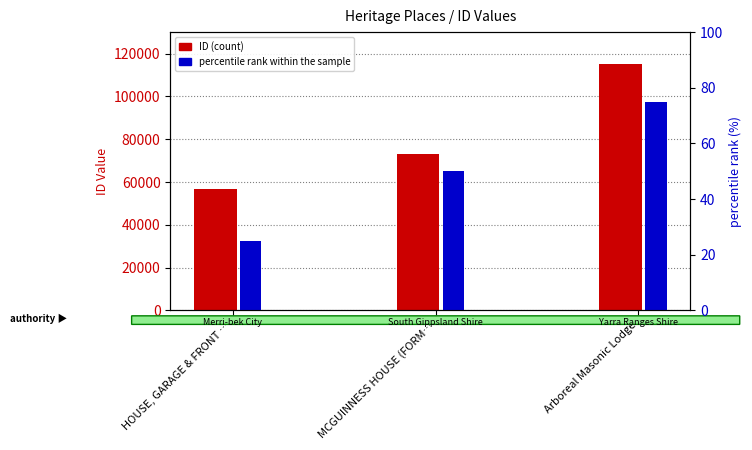

True or false: percentile rank within the sample has a value of 75 at Arboreal Masonic Lodge.

True